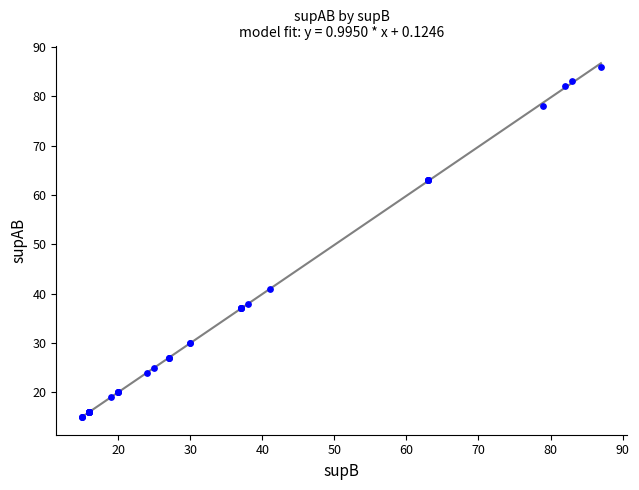

What Y value in the scatter plot is closest to 50?

41